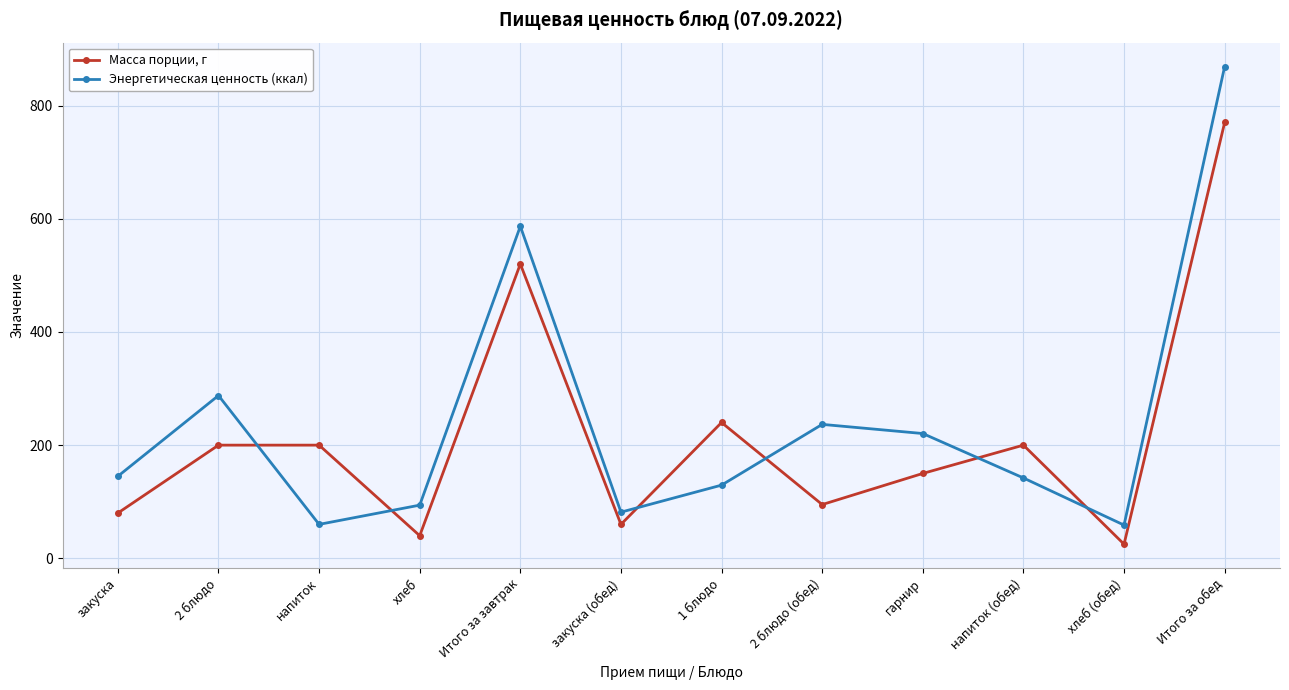

Which category has the highest value across all series?

Итого за обед